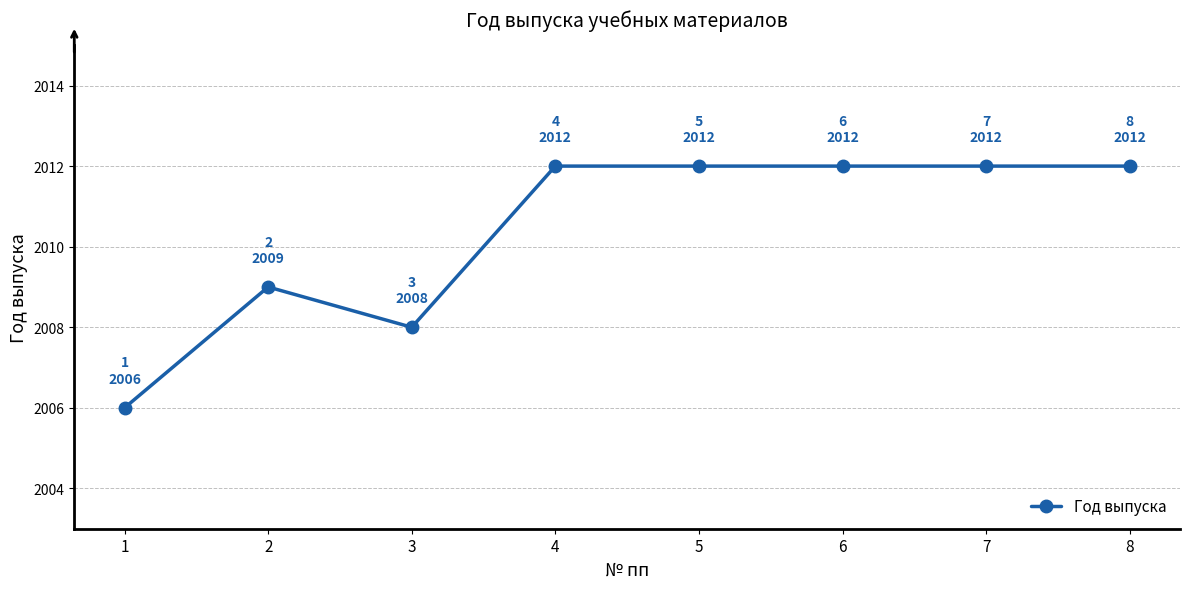

What is the difference between the maximum and minimum values?

6